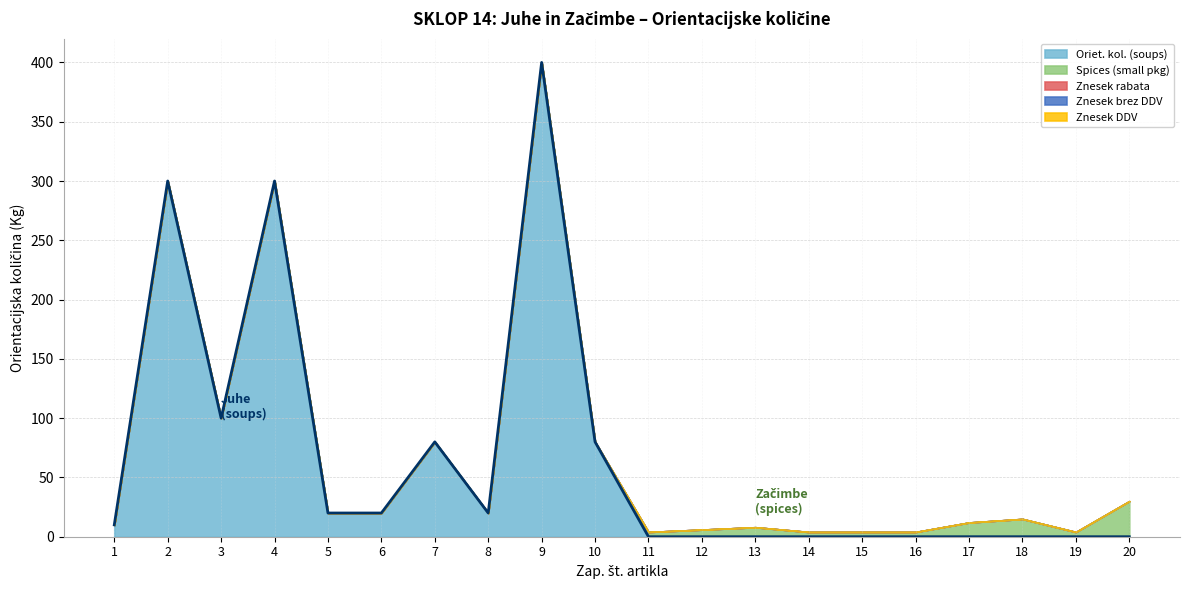

Reading left to right, list all the values displayed in this chart.

Oriet. kol. (soups): 10	300	100	300	20	20	80	20	400	80	0	0	0	0	0	0	0	0	0	0
Spices (small pkg): 0	0	0	0	0	0	0	0	0	0	4	6	8	4	4	4	12	15	4	30
Znesek rabata: 0	0	0	0	0	0	0	0	0	0	0	0	0	0	0	0	0	0	0	0
Znesek brez DDV: 0	0	0	0	0	0	0	0	0	0	0	0	0	0	0	0	0	0	0	0
Znesek DDV: 0	0	0	0	0	0	0	0	0	0	0	0	0	0	0	0	0	0	0	0